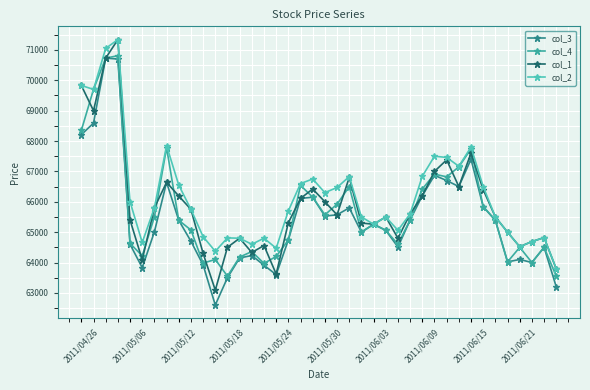

How many values in the col_1 series are below 65570?

20